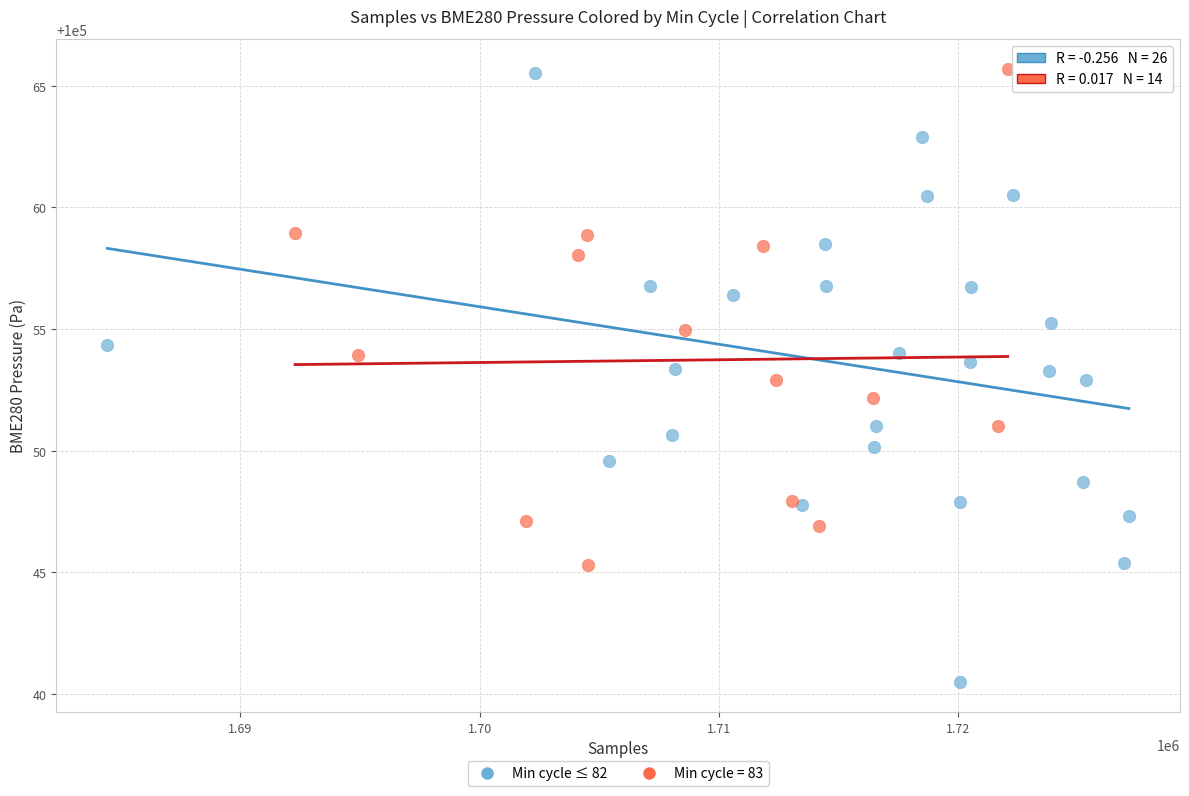

Which series contains the lowest Y value?

Min cycle ≤ 82